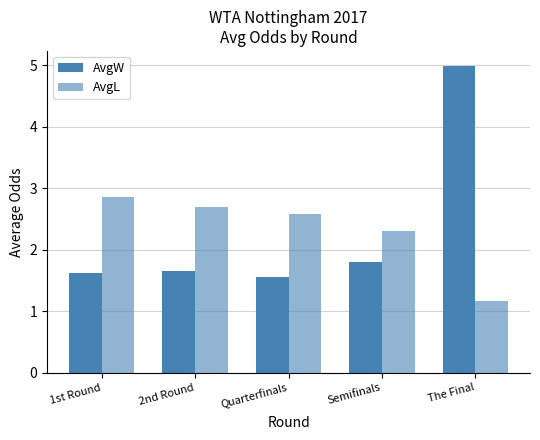

How many groups of bars are there?

5